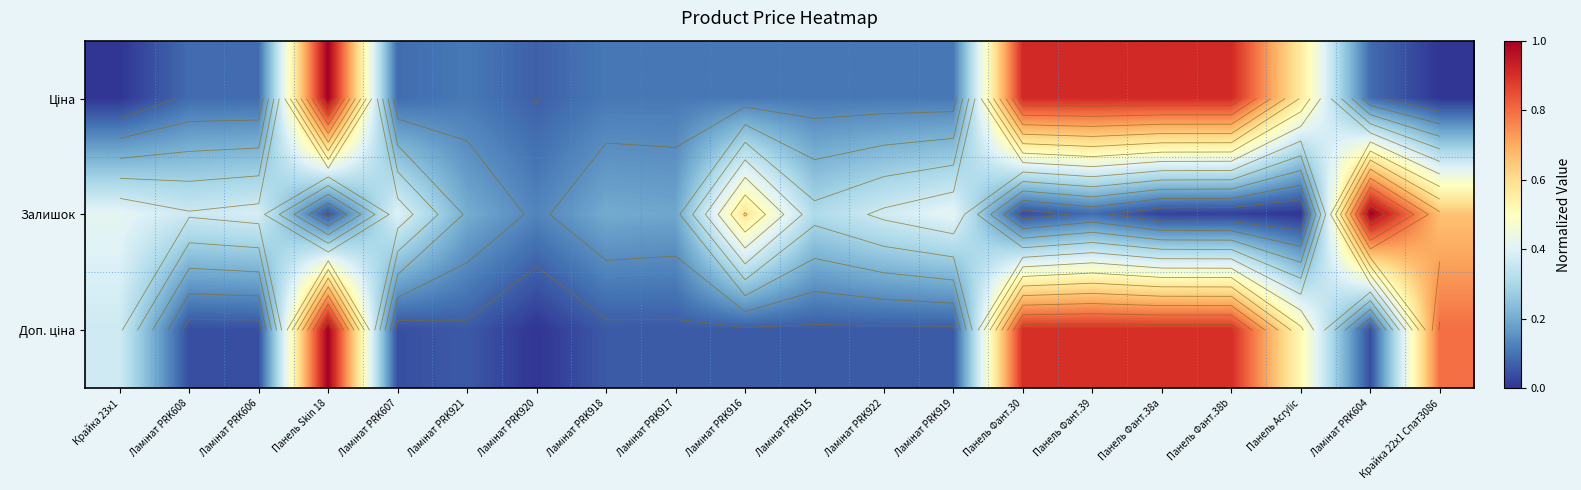

What is the sum of all Залишок values?

5.8